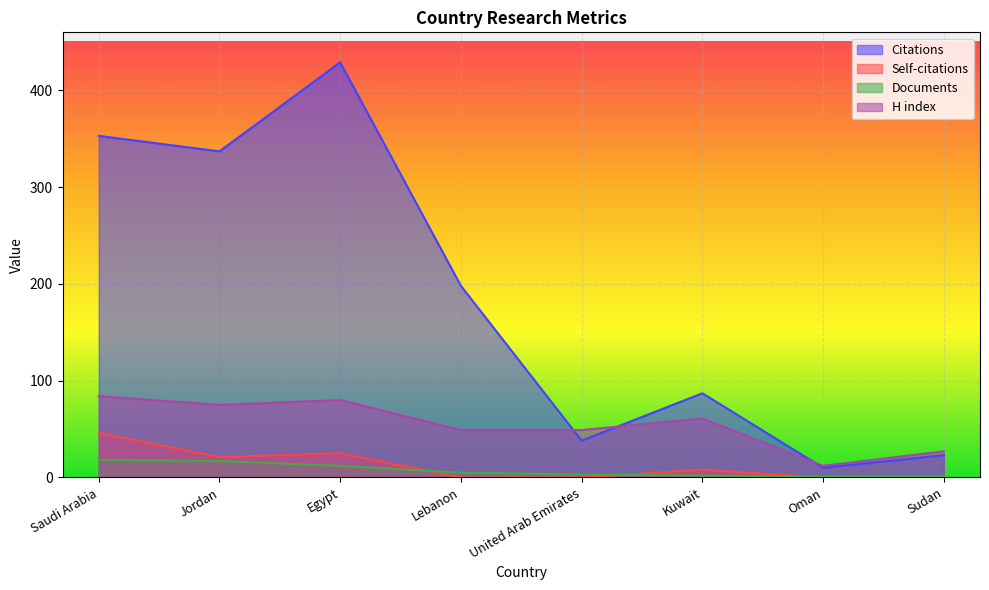

True or false: Citations and Self-citations cross at least once.

False